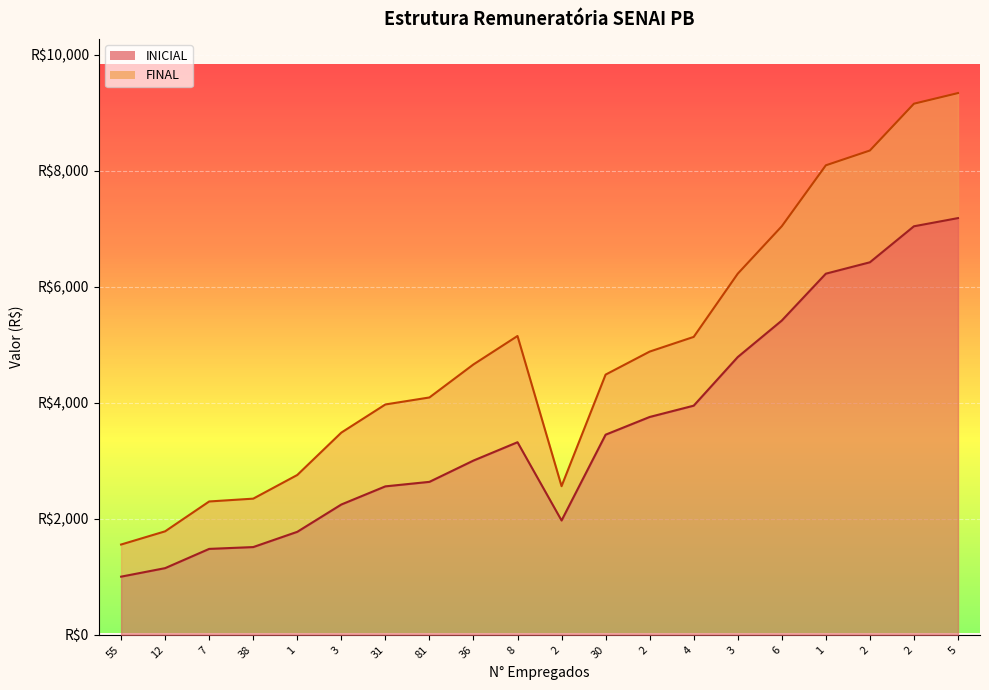

What is the average value of the INICIAL series?

3545.7